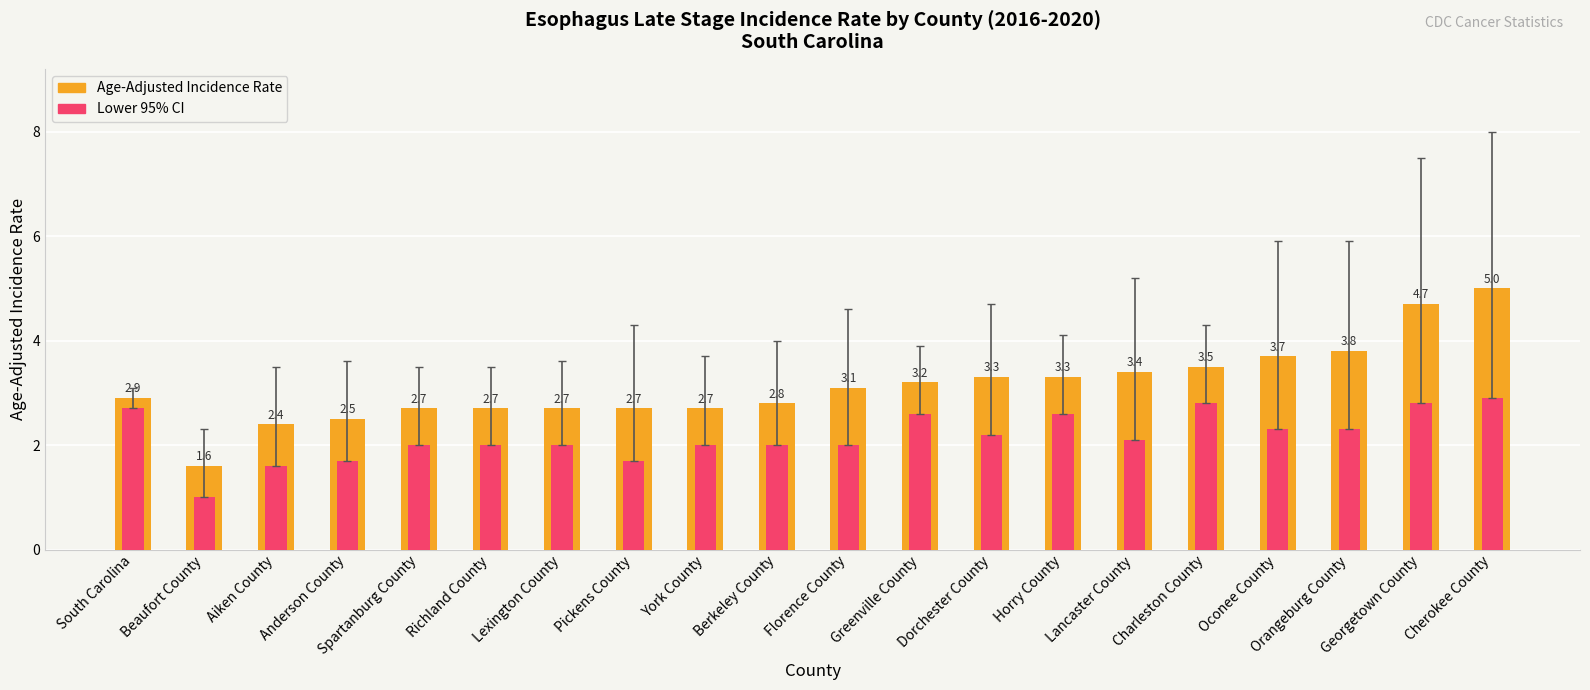

What is the label of the 15th bar from the left?

Lancaster County